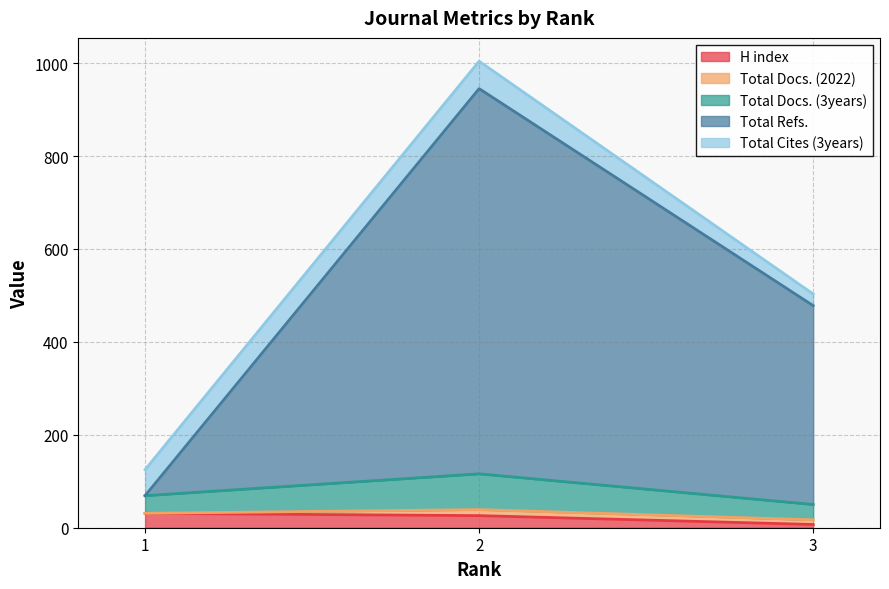

Does the chart have visible grid lines?

Yes